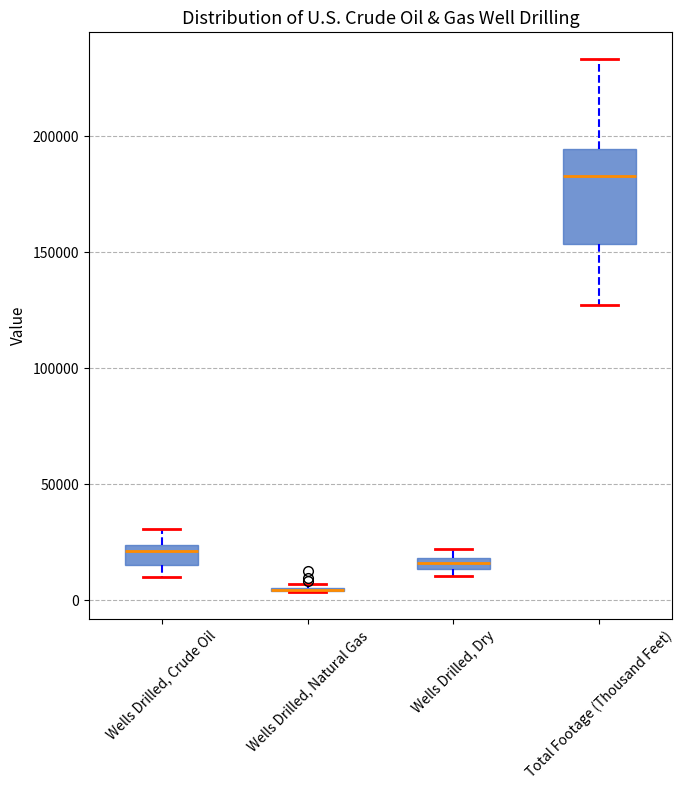

Comparing the boxes themselves (not the whiskers), which one is the tallest?

Total Footage (Thousand Feet)